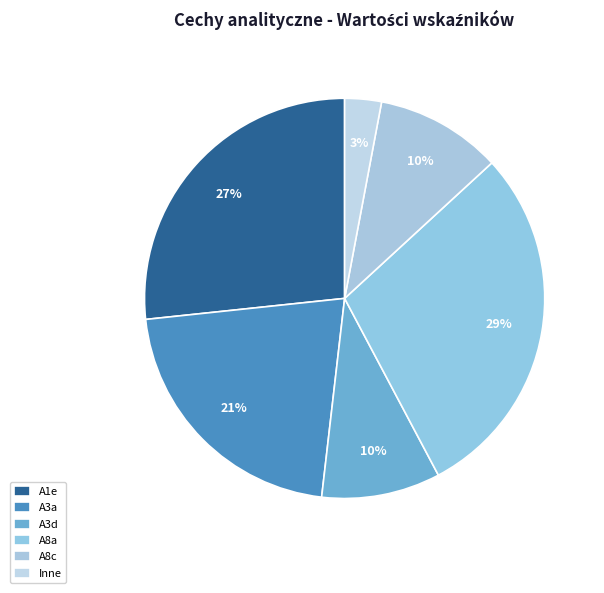

How many segments does this pie chart have?

6